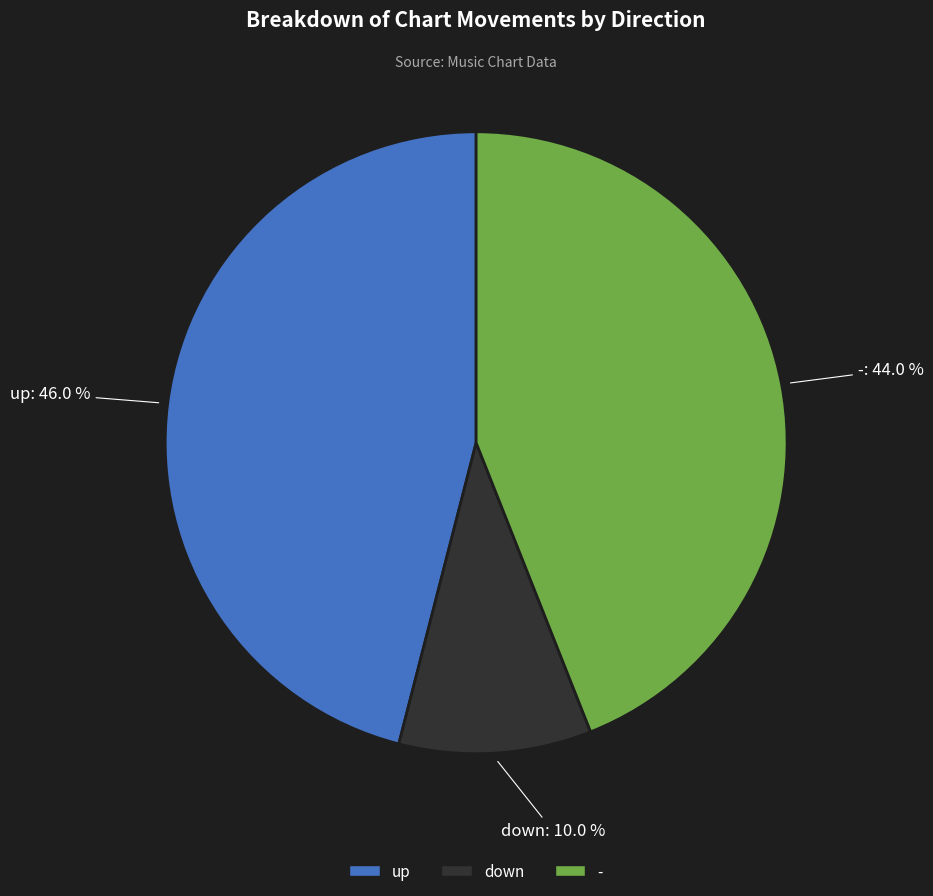

What percentage is NOT represented by down?

90.0%